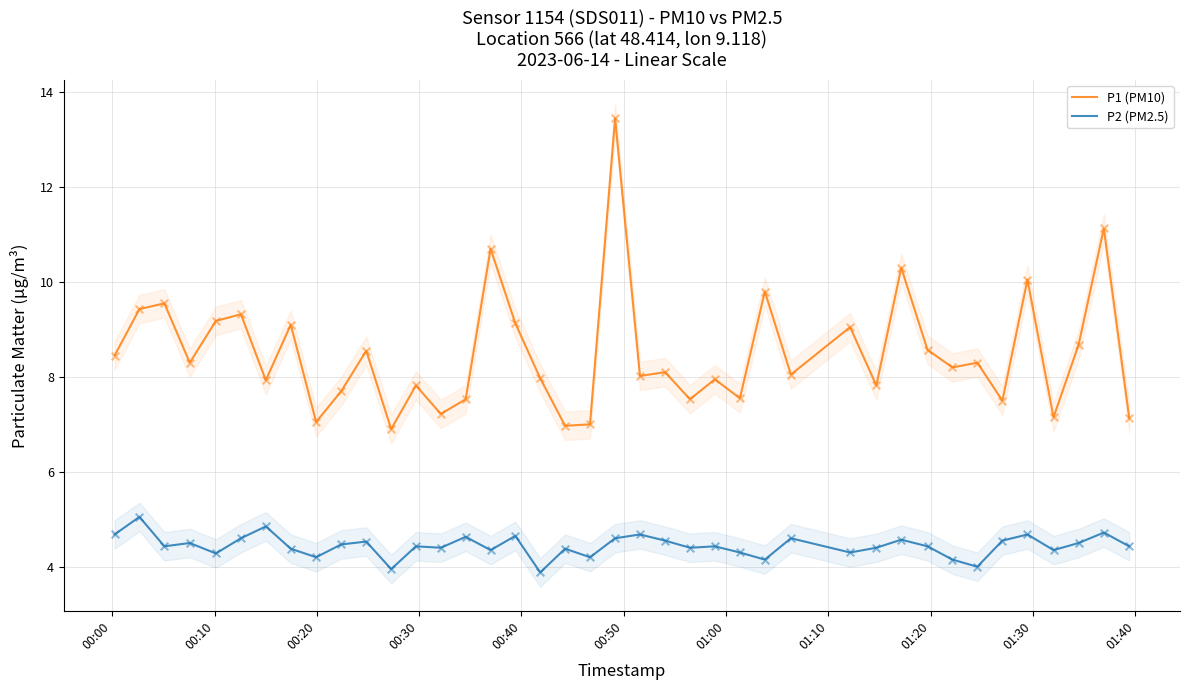

Which series has the largest Y range (max minus min)?

P1 (PM10)